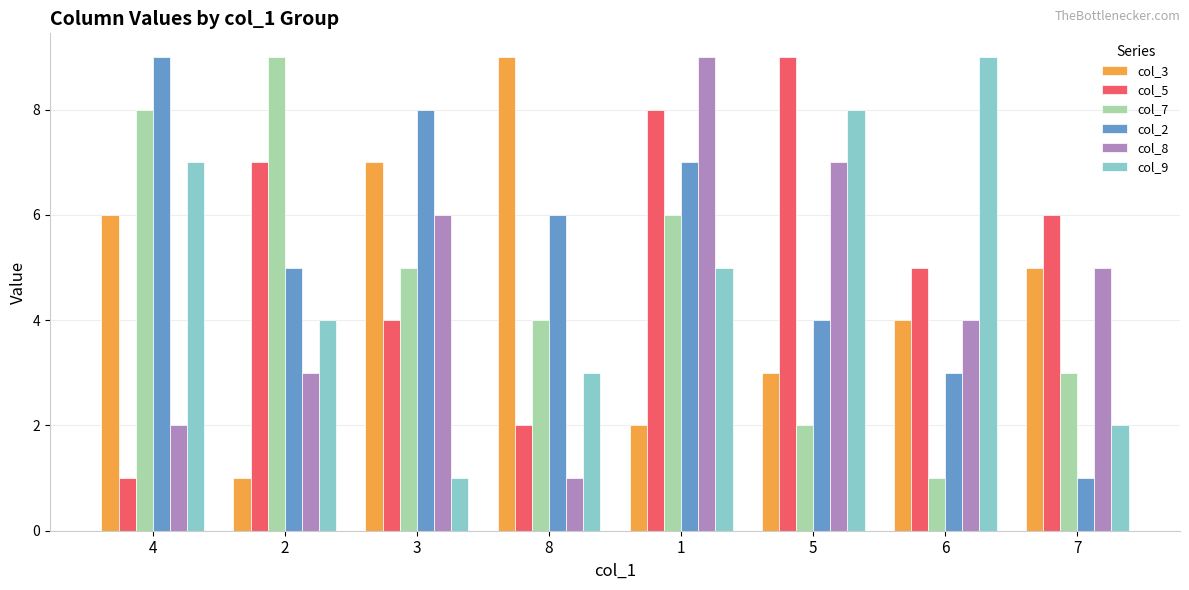

Rank the categories by col_9 value from highest to lowest.

6, 5, 4, 1, 2, 8, 7, 3